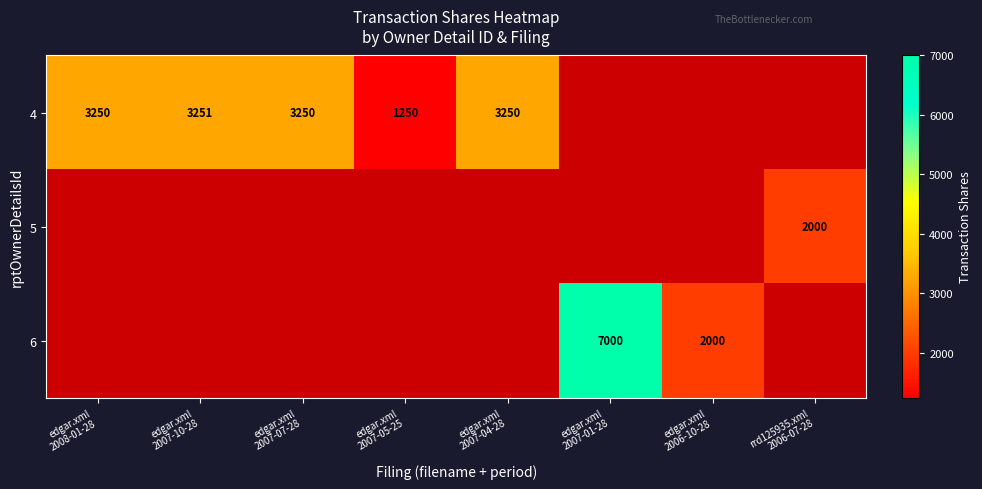

What is the minimum value shown in the chart?

1250.0